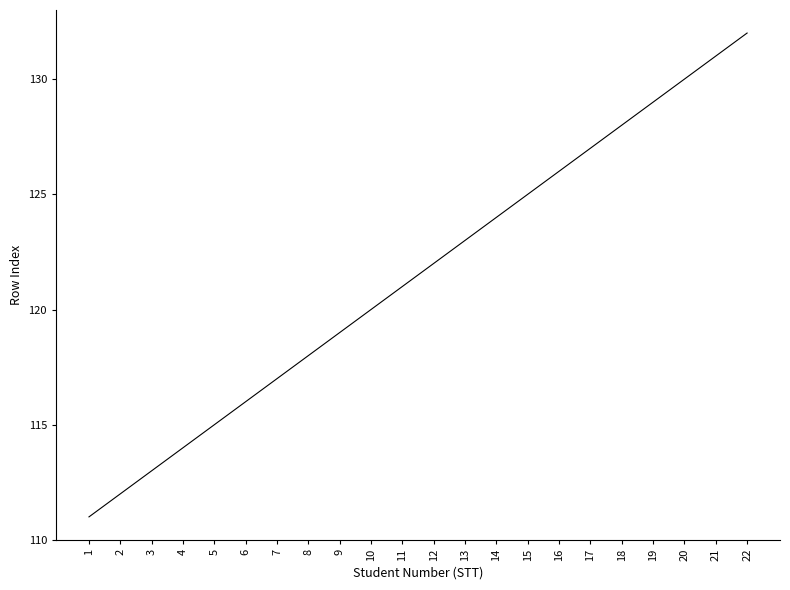

What is the difference between the maximum and minimum values?

21